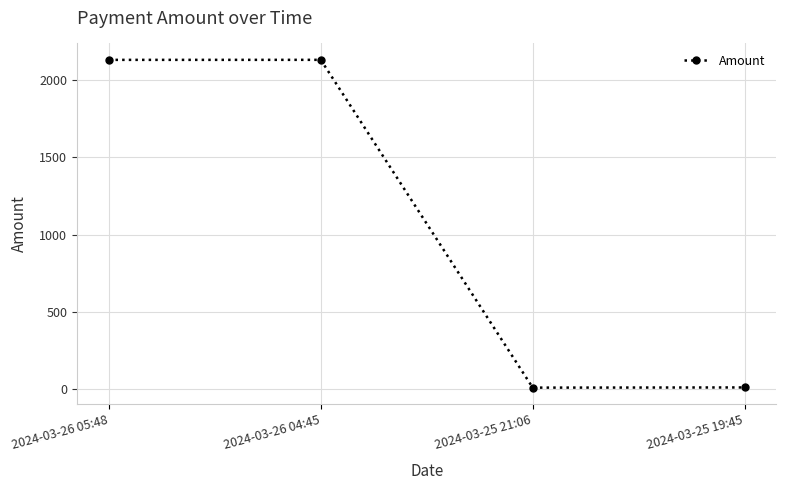

The value at 2024-03-26 05:48 is 2130.7. True or false?

True